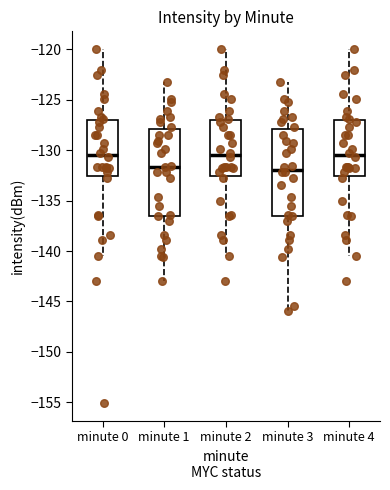

Where does the lower whisker of the box for minute 3 end on the y-axis? The values are not printed on the chart, so give them approximately, as read against the axis.

-146.0